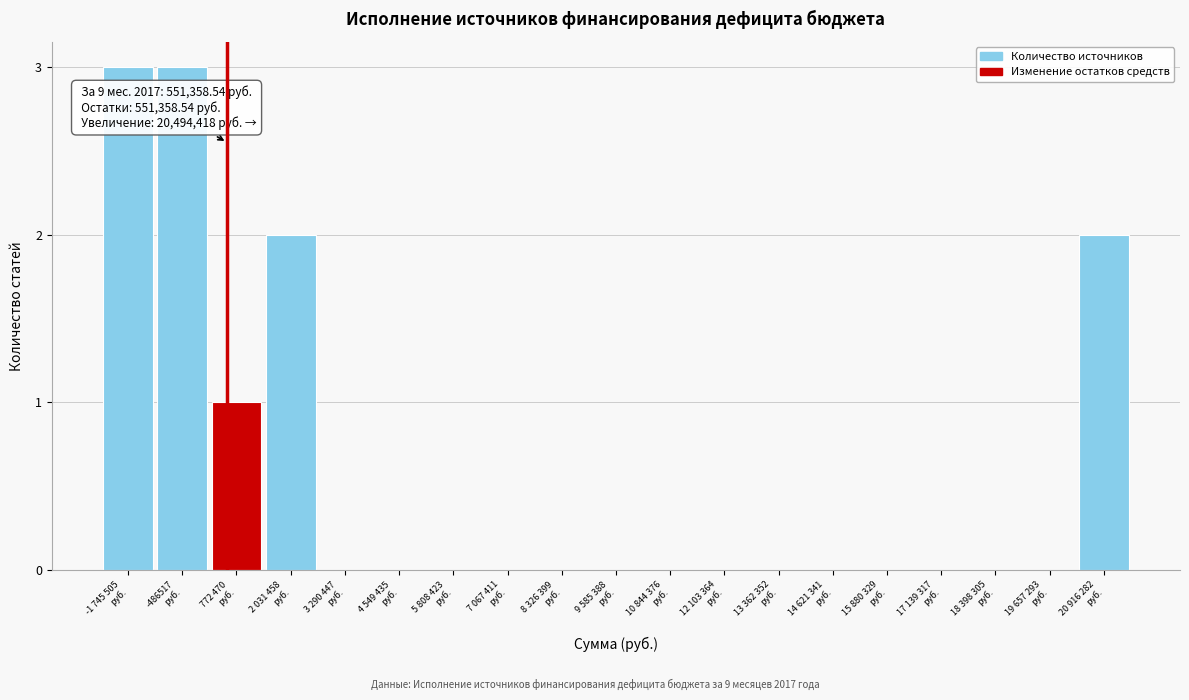

What is the sum of all values?

11